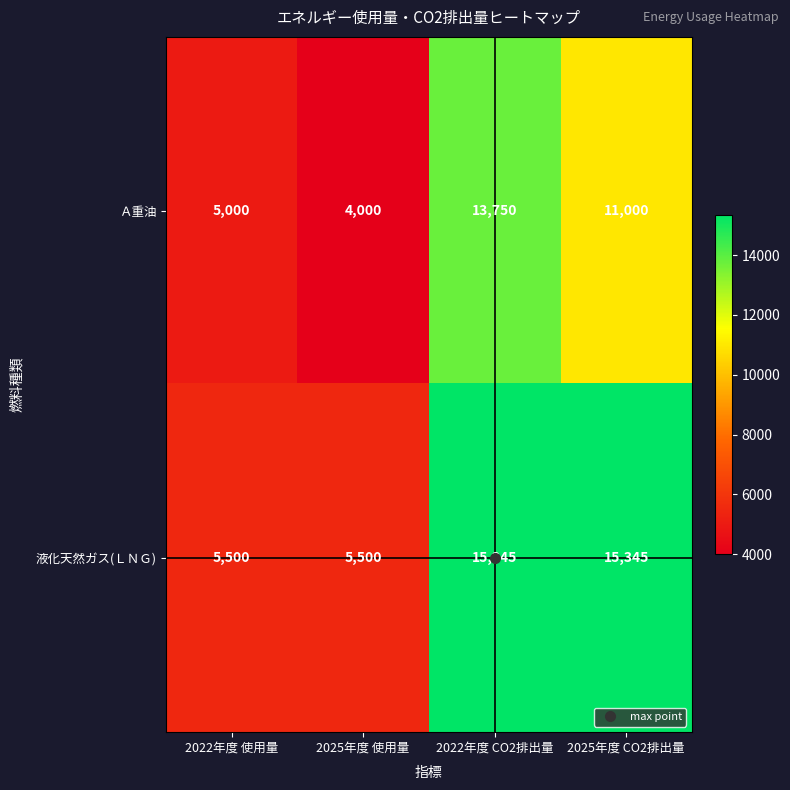

Which series has the largest total across all categories?

液化天然ガス(ＬＮＧ)